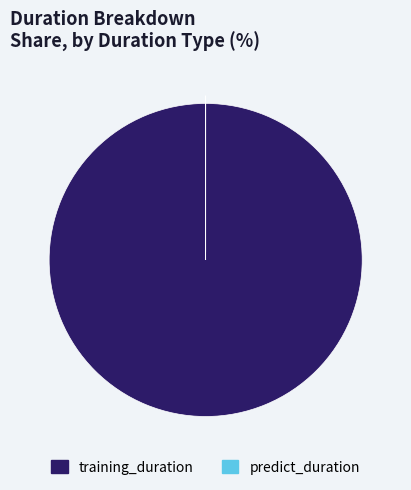

Which slice is the largest?

training_duration